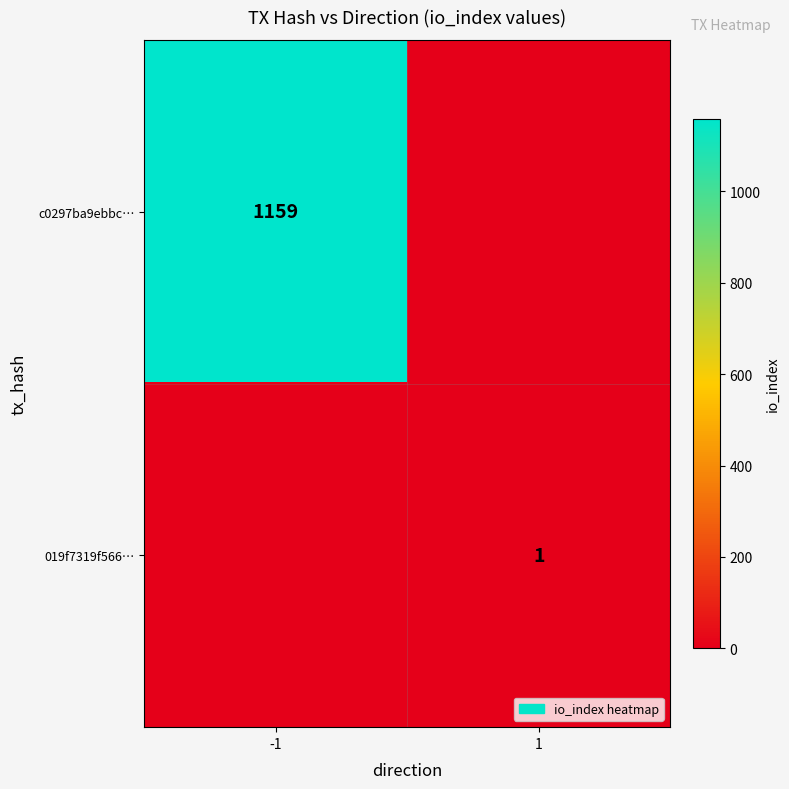

True or false: c0297ba9ebbc… has a value of 302 at -1.

False